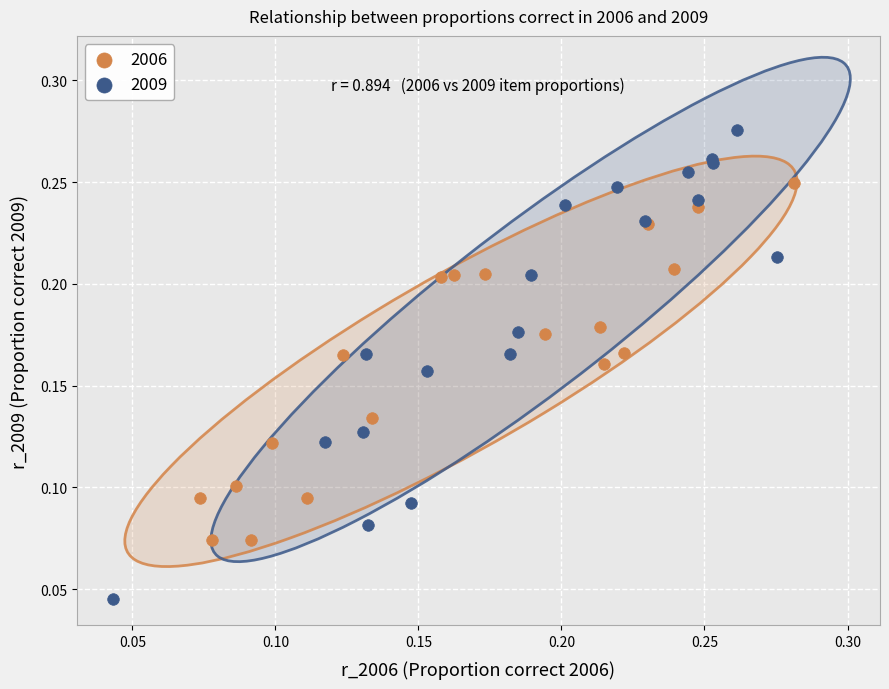

What are all the series names shown in the legend?

2006, 2009